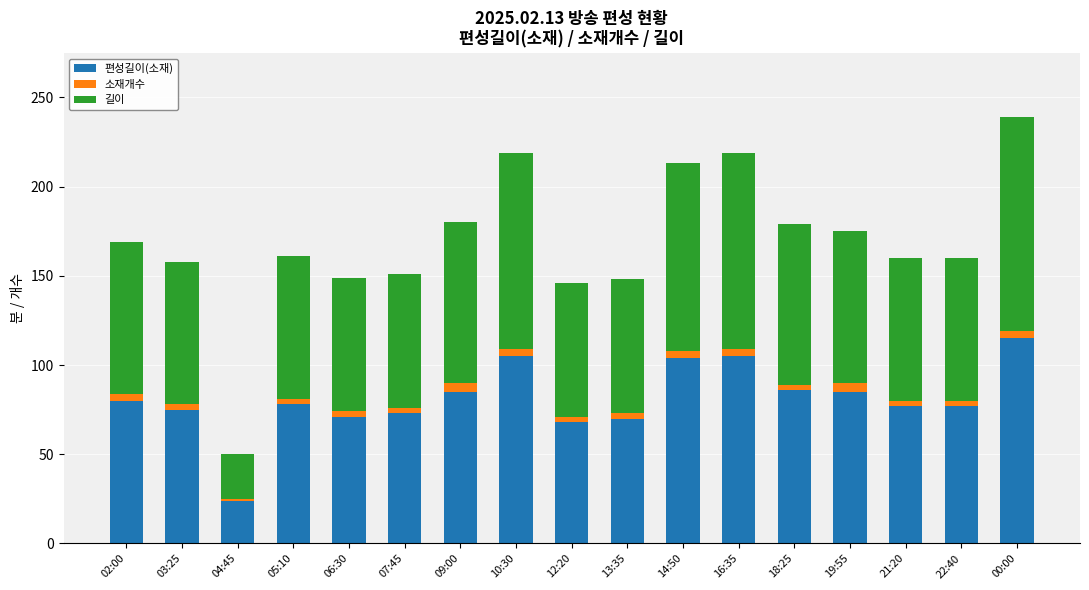

At which category is the sum across all series the highest?

00:00